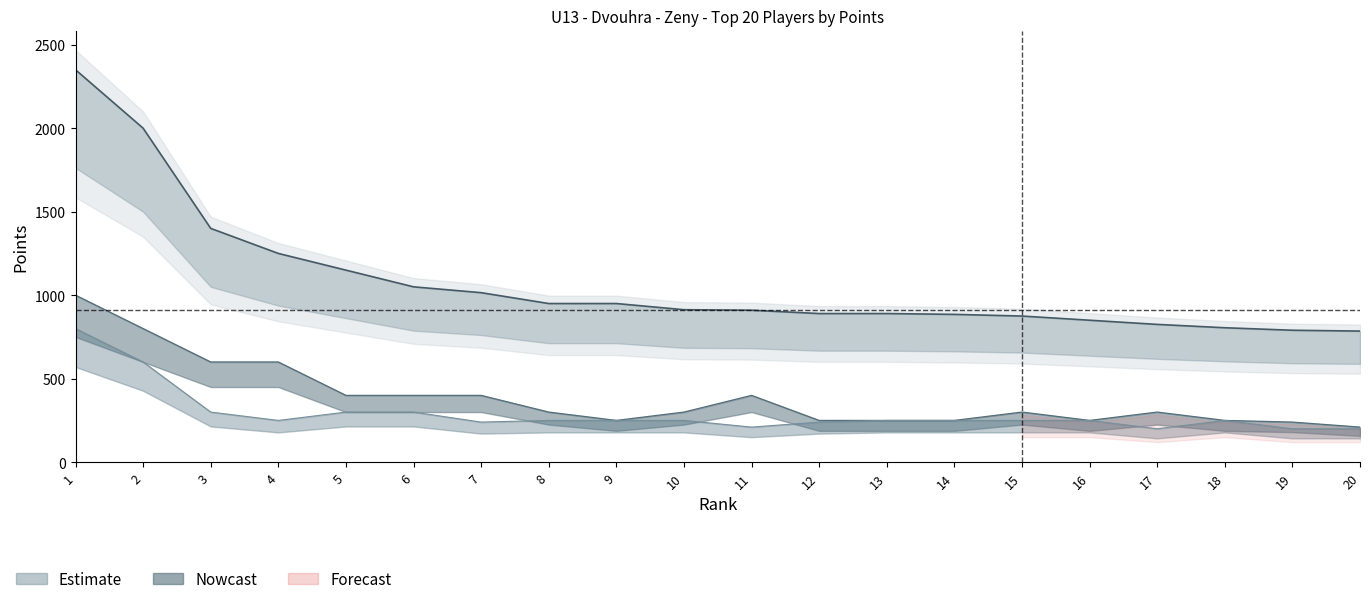

How many interior local peaks does the col_5 series have?

3